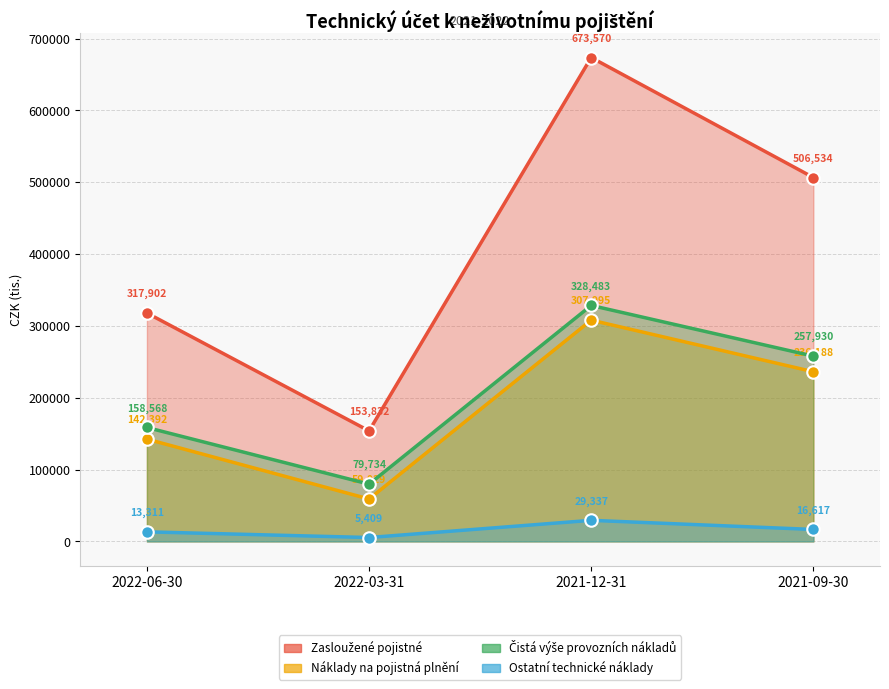

At which label does Čistá výše provozních nákladů first exceed 257930?

2021-12-31